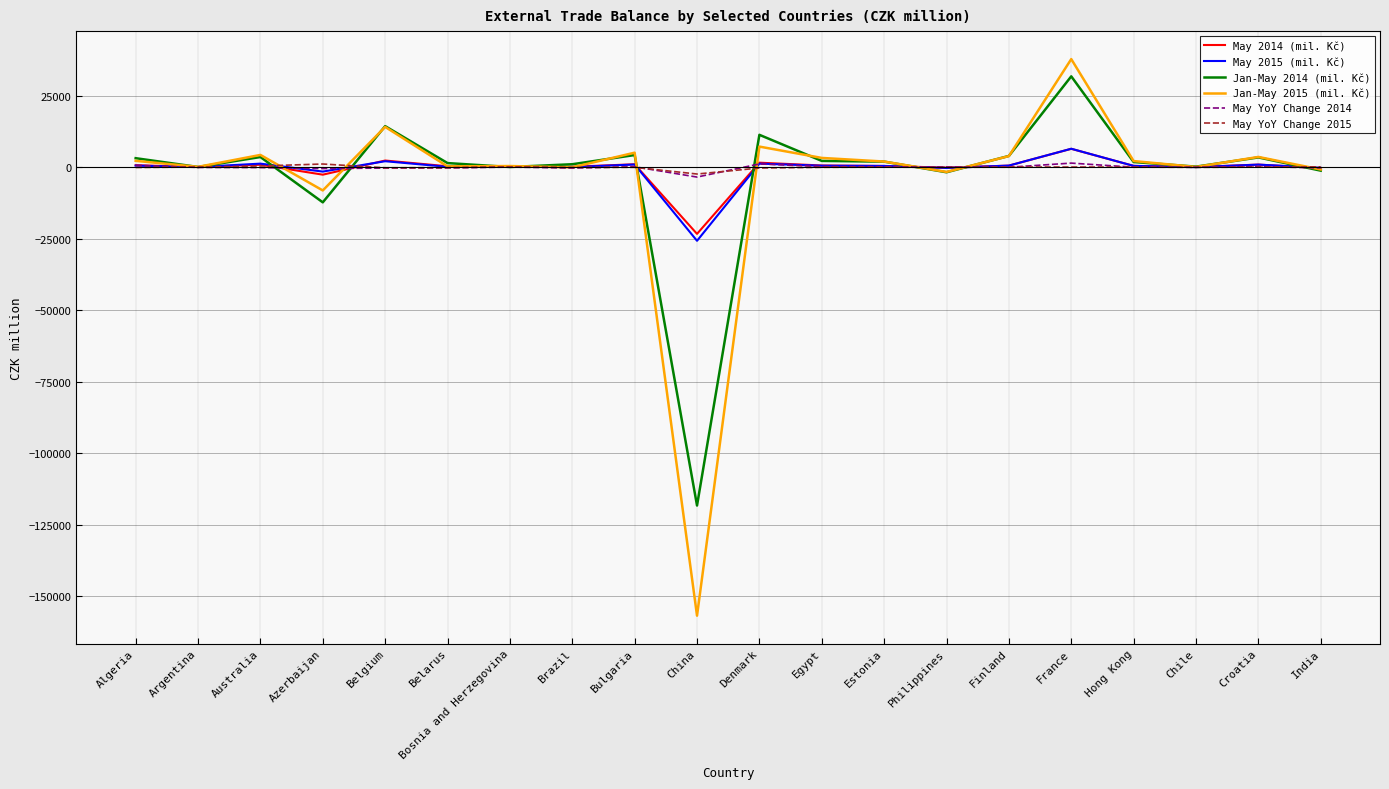

What is the difference between the highest and lowest values at Australia?

4427